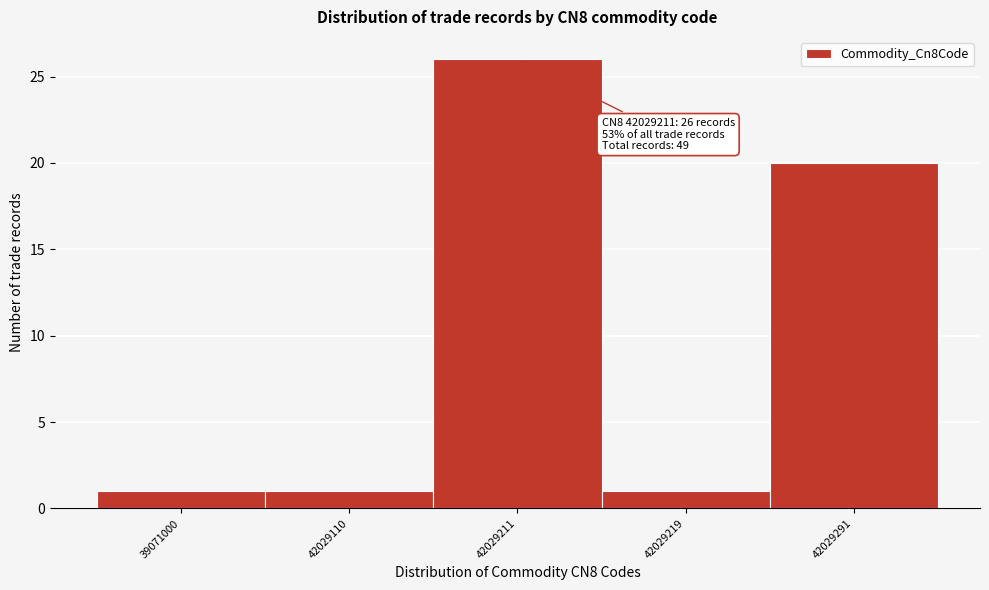

Reading left to right, what are all the values shown in this chart?

1	1	26	1	20